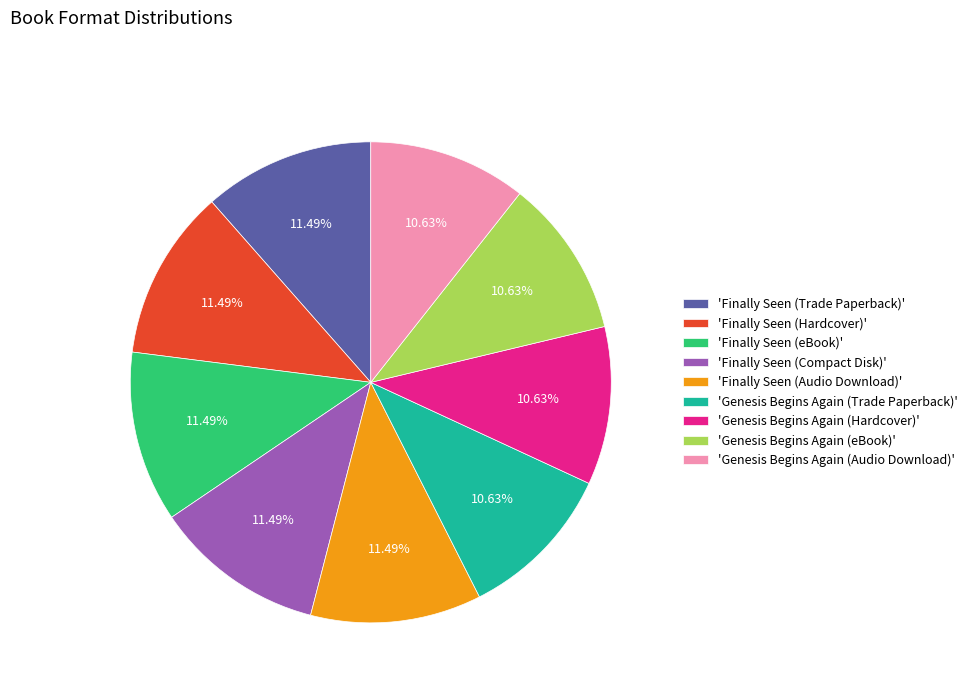

What is the ratio of the value at 'Genesis Begins Again (Trade Paperback)' to the value at 'Finally Seen (Trade Paperback)'?

0.9